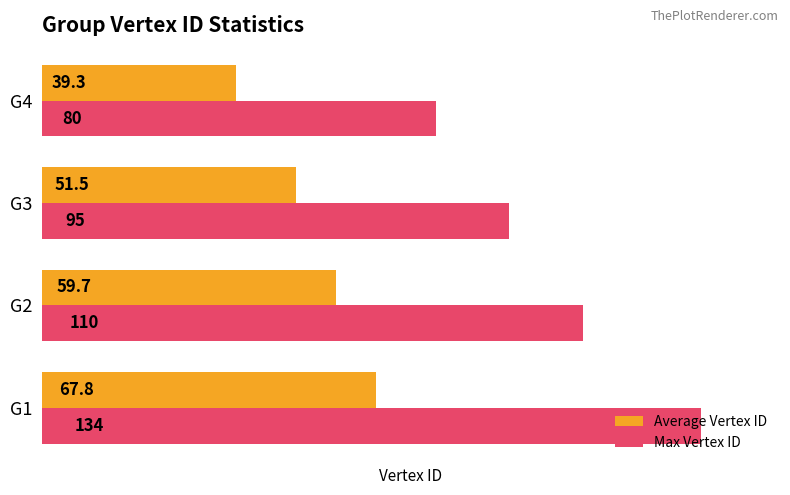

Rank the series at G1 from lowest to highest value.

Average Vertex ID, Max Vertex ID